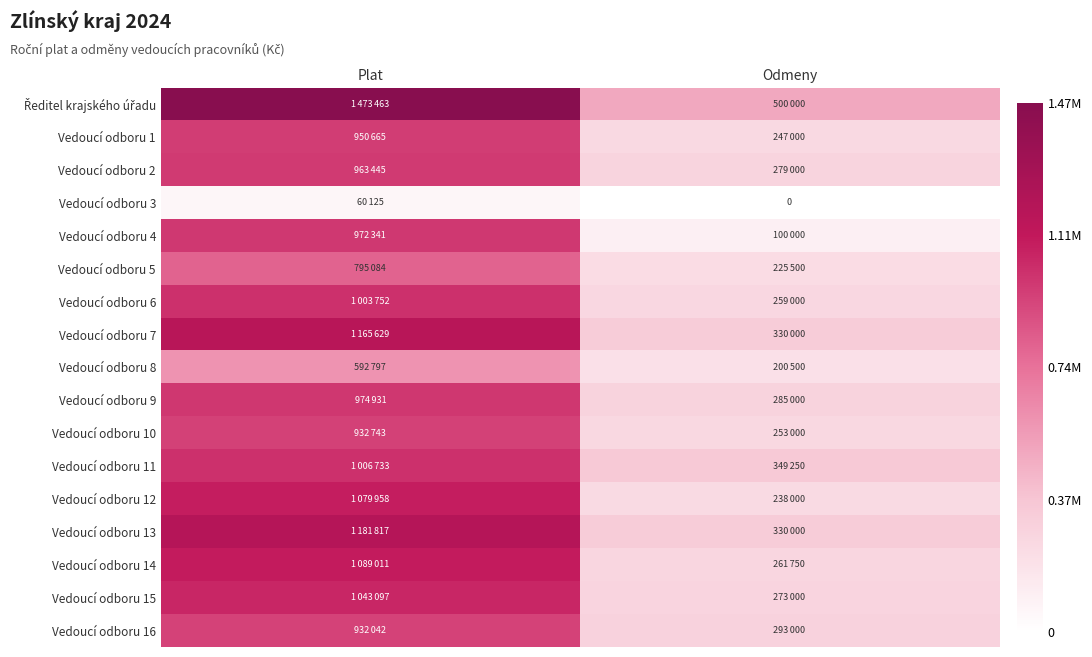

At how many categories does at least one series exceed 537872?

1